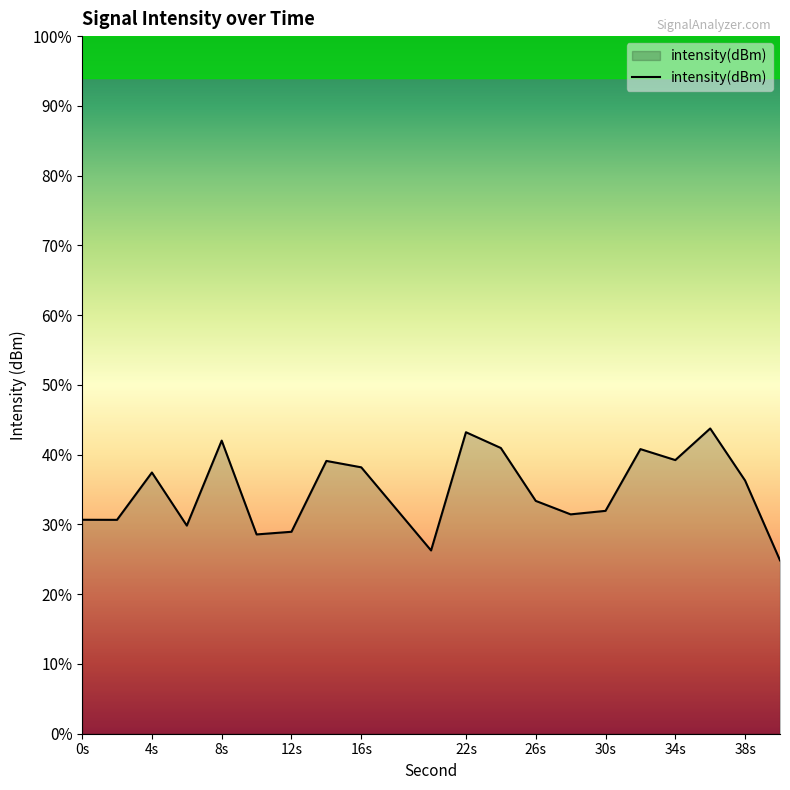

What is the change in value from 36 to 40?

-4.7